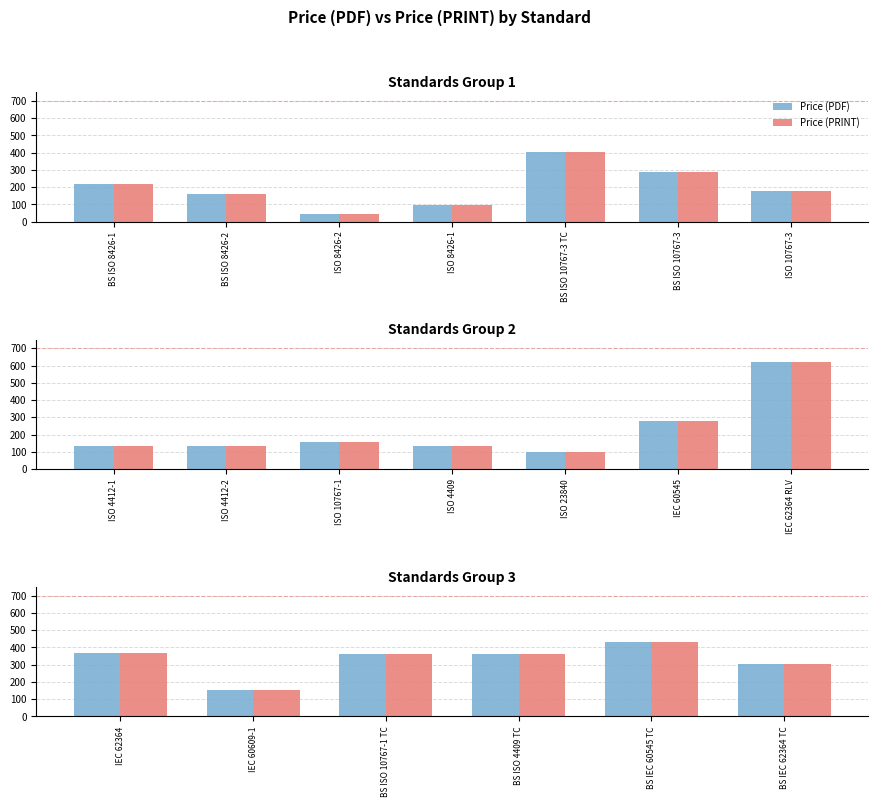

True or false: Price (PDF) has a value of 150 at BS IEC 60545 TC.

False